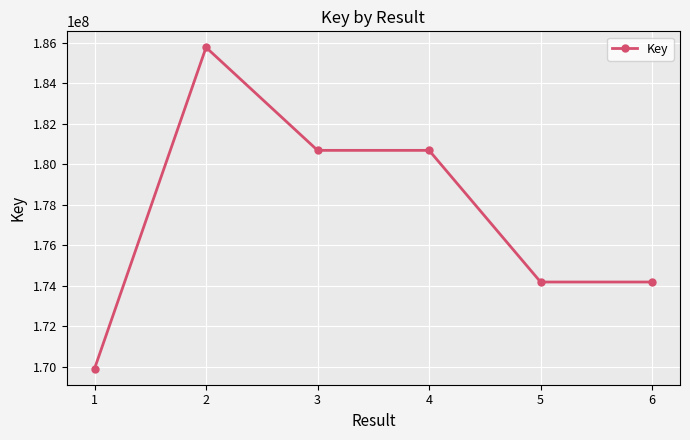

Approximately how many times larger is the value at 1 compared to 3?

0.9